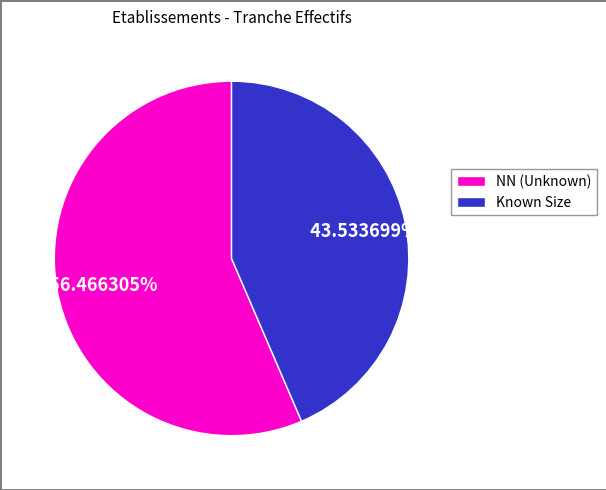

Is there any slice that represents more than half of the pie?

Yes